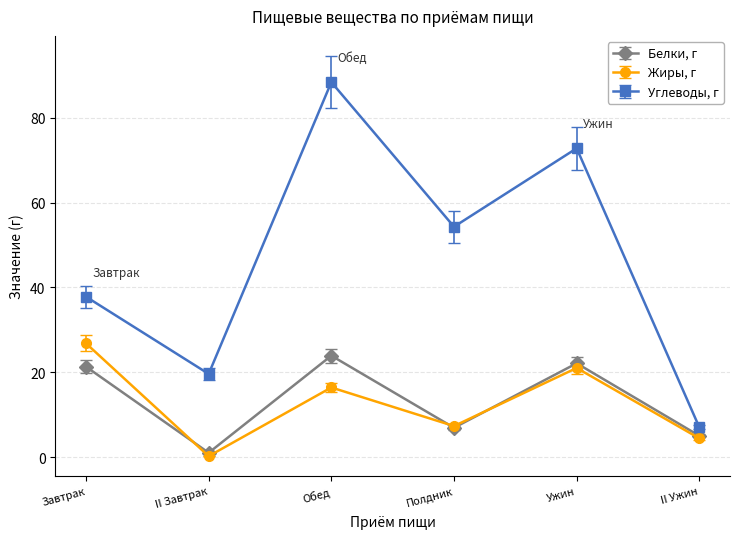

At which label does Жиры, г reach its peak?

Завтрак